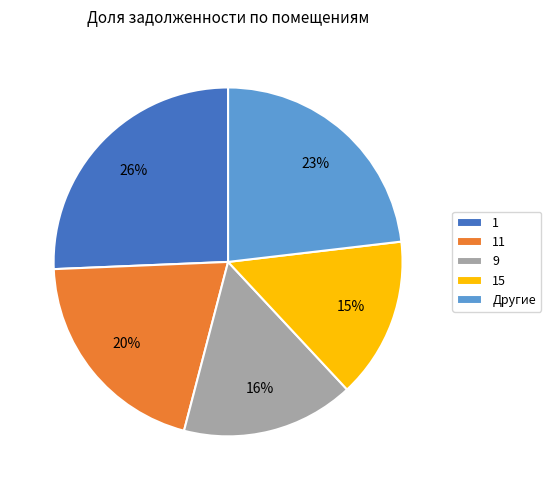

Is there a majority slice in this chart?

No